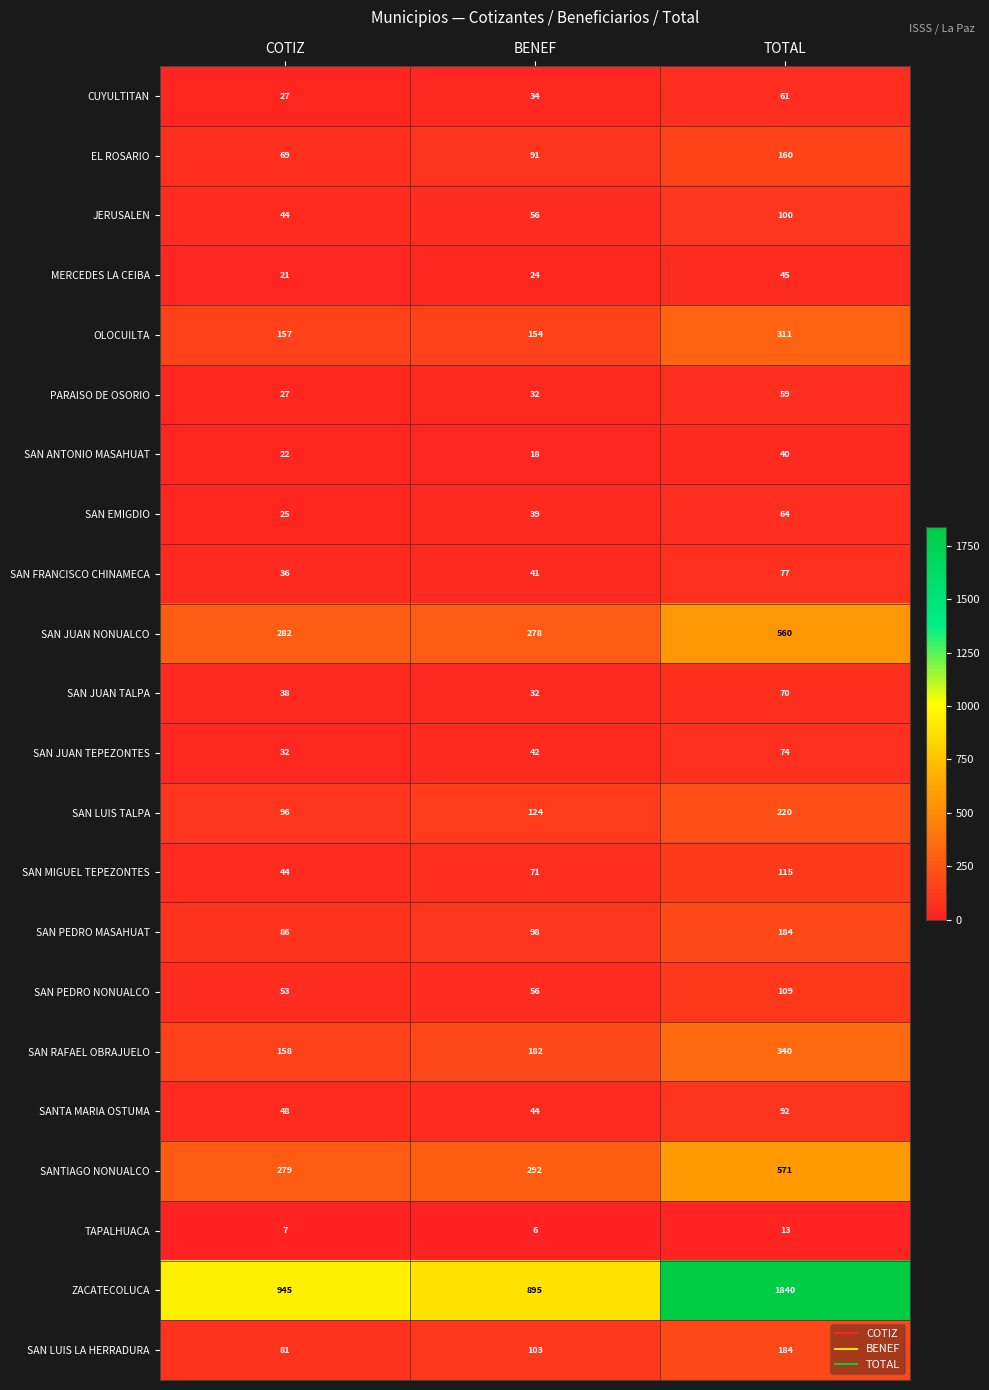

What is the difference between the SAN MIGUEL TEPEZONTES values at BENEF and COTIZ?

27